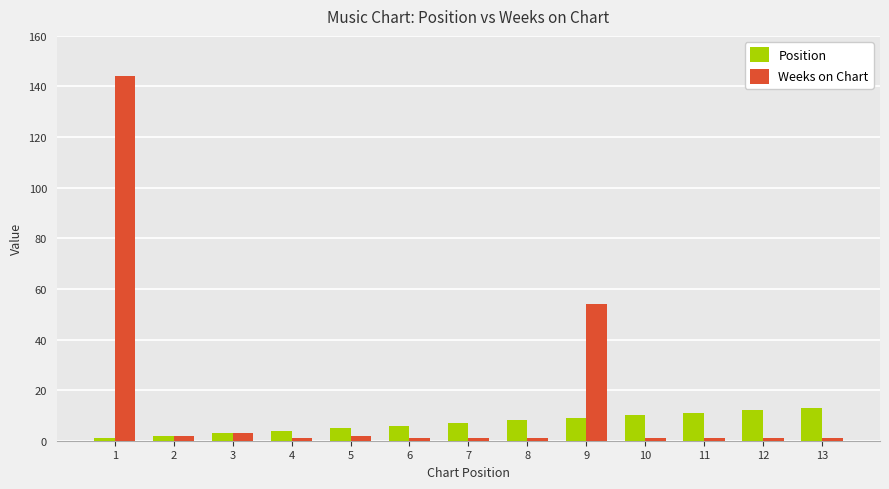

Which series changed the most between 1 and 4?

Weeks on Chart